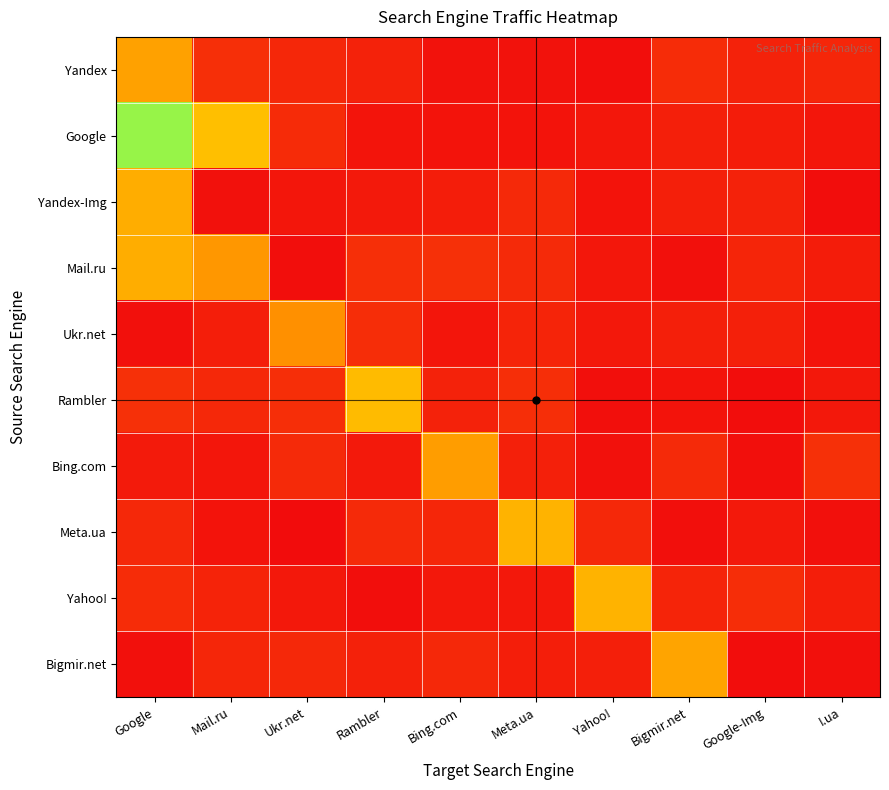

Rank the series at Google-Img from highest to lowest value.

Yahoo!, Mail.ru, Yandex, Yandex-Img, Ukr.net, Google, Meta.ua, Bing.com, Rambler, Bigmir.net